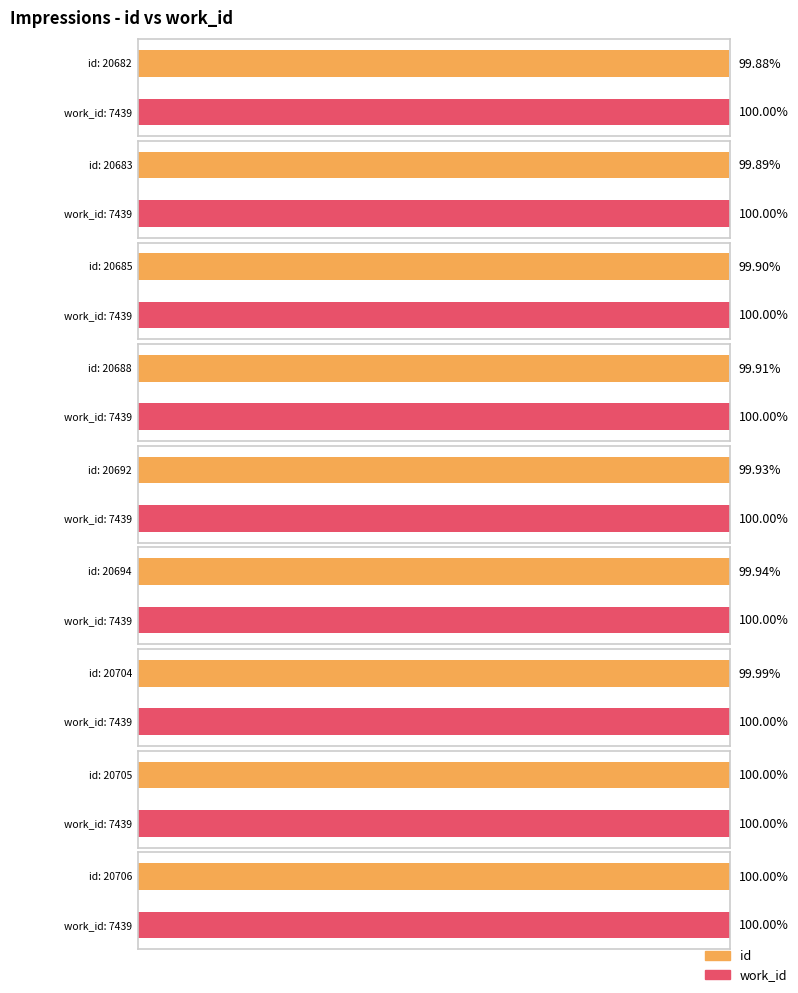

Which label corresponds to the smallest value in the chart?

20682